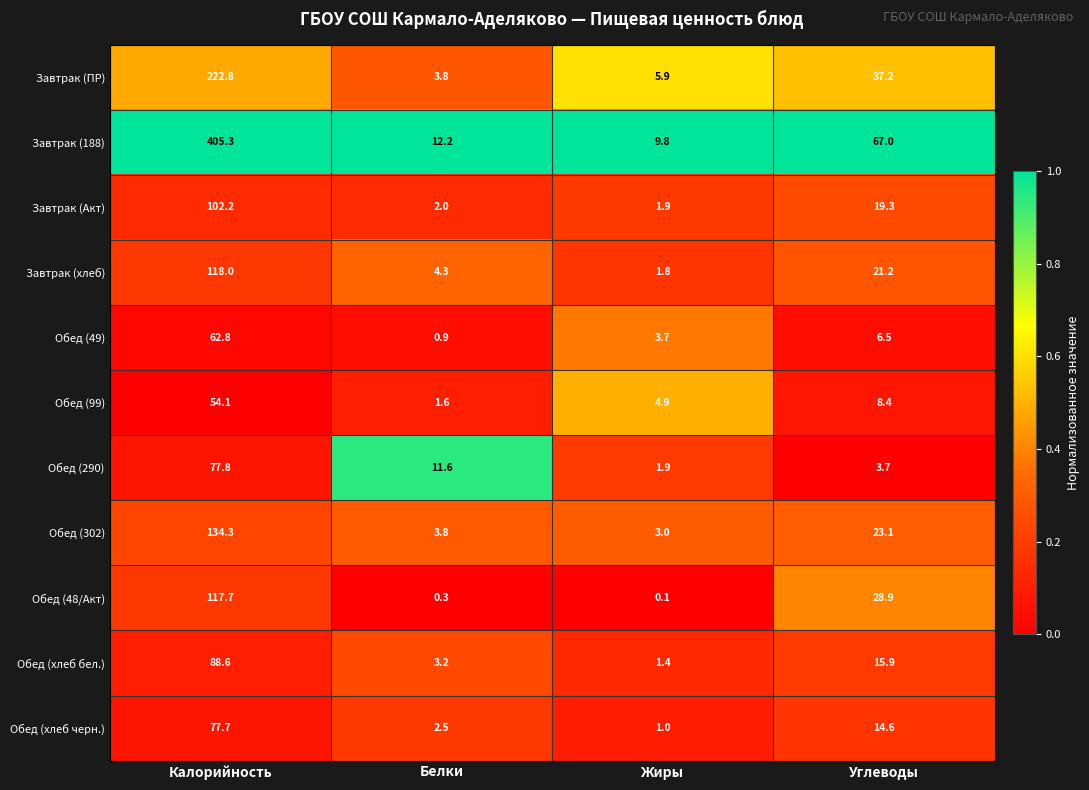

The value of Завтрак (ПР) at Белки is 2.4. True or false?

False